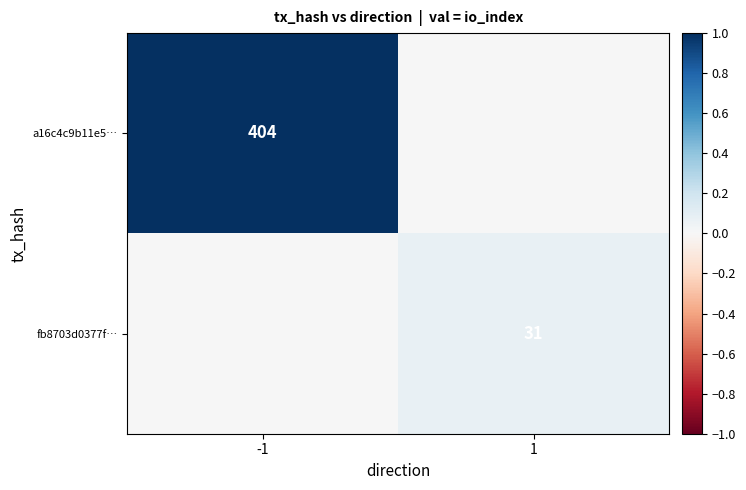

The value of fb8703d0377f… at 1 is 6. True or false?

False